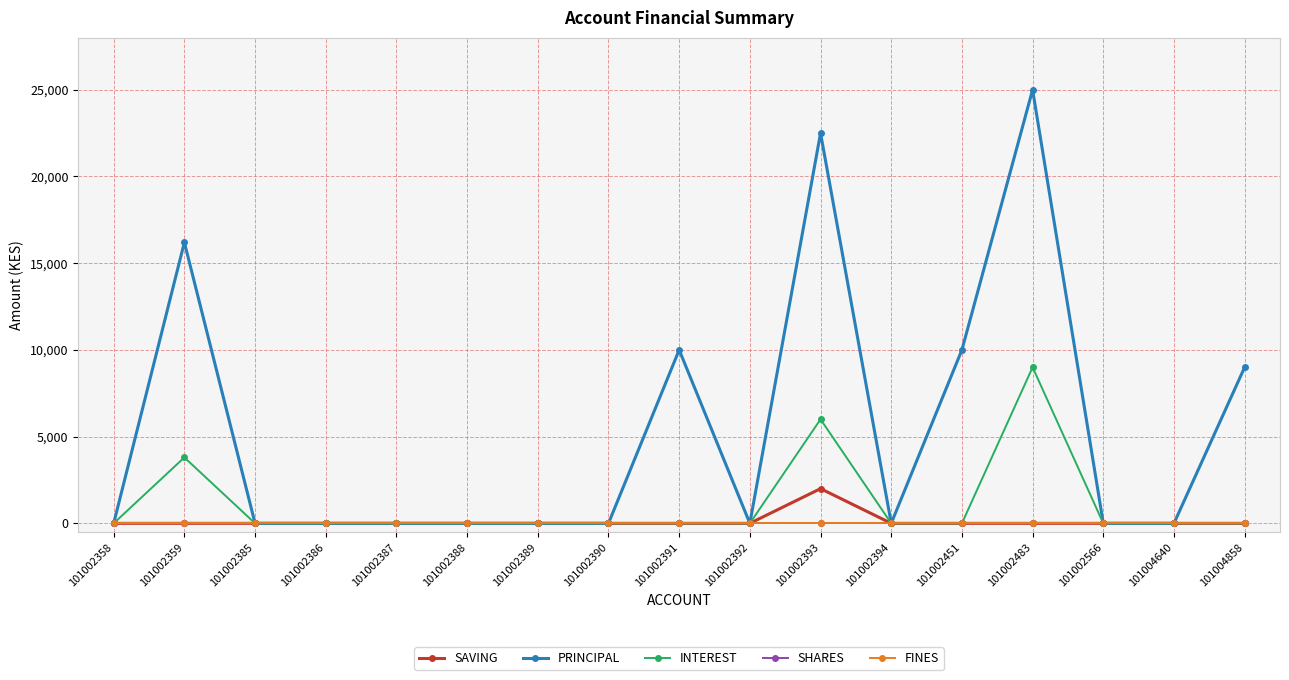

True or false: FINES and PRINCIPAL cross at least once.

False